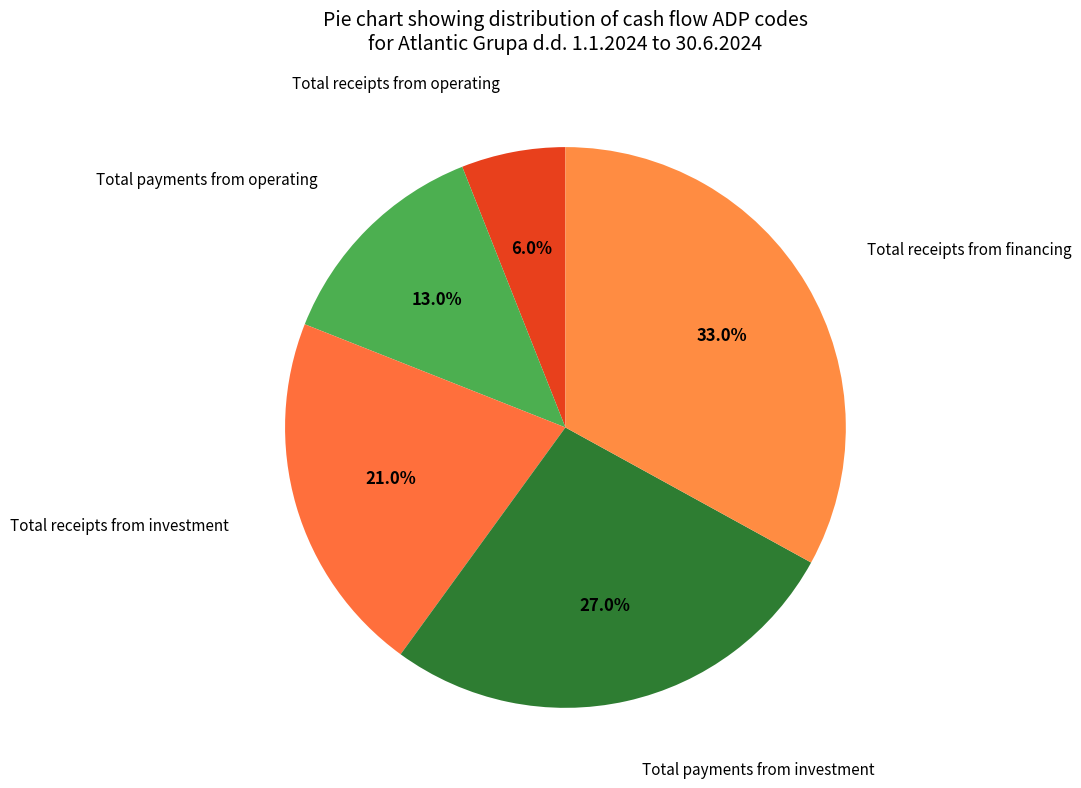

To the nearest percent, what is the difference between the largest and smallest slice percentages?

27%